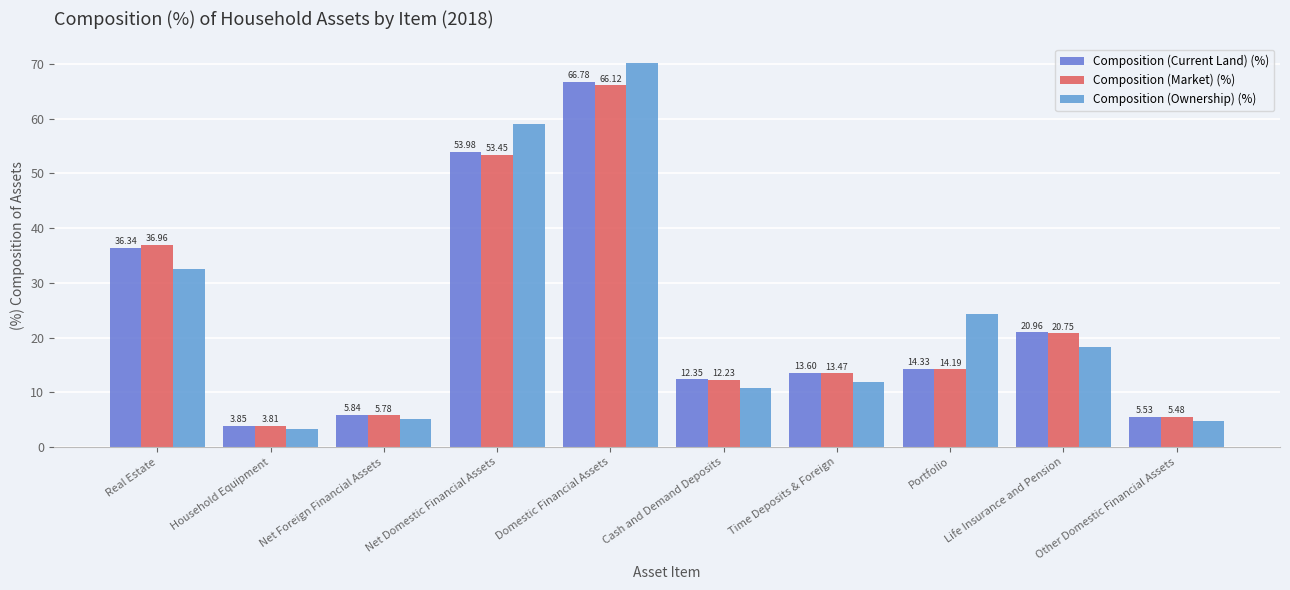

Rank the categories by Composition (Ownership) (%) value from lowest to highest.

Household Equipment, Other Domestic Financial Assets, Net Foreign Financial Assets, Cash and Demand Deposits, Time Deposits & Foreign, Life Insurance and Pension, Portfolio, Real Estate, Net Domestic Financial Assets, Domestic Financial Assets